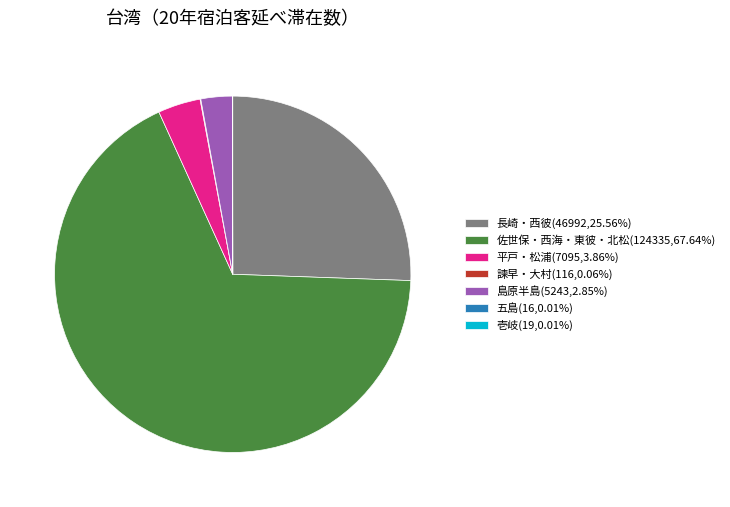

Is it true that 長崎・西彼 is 26% of the pie?

True